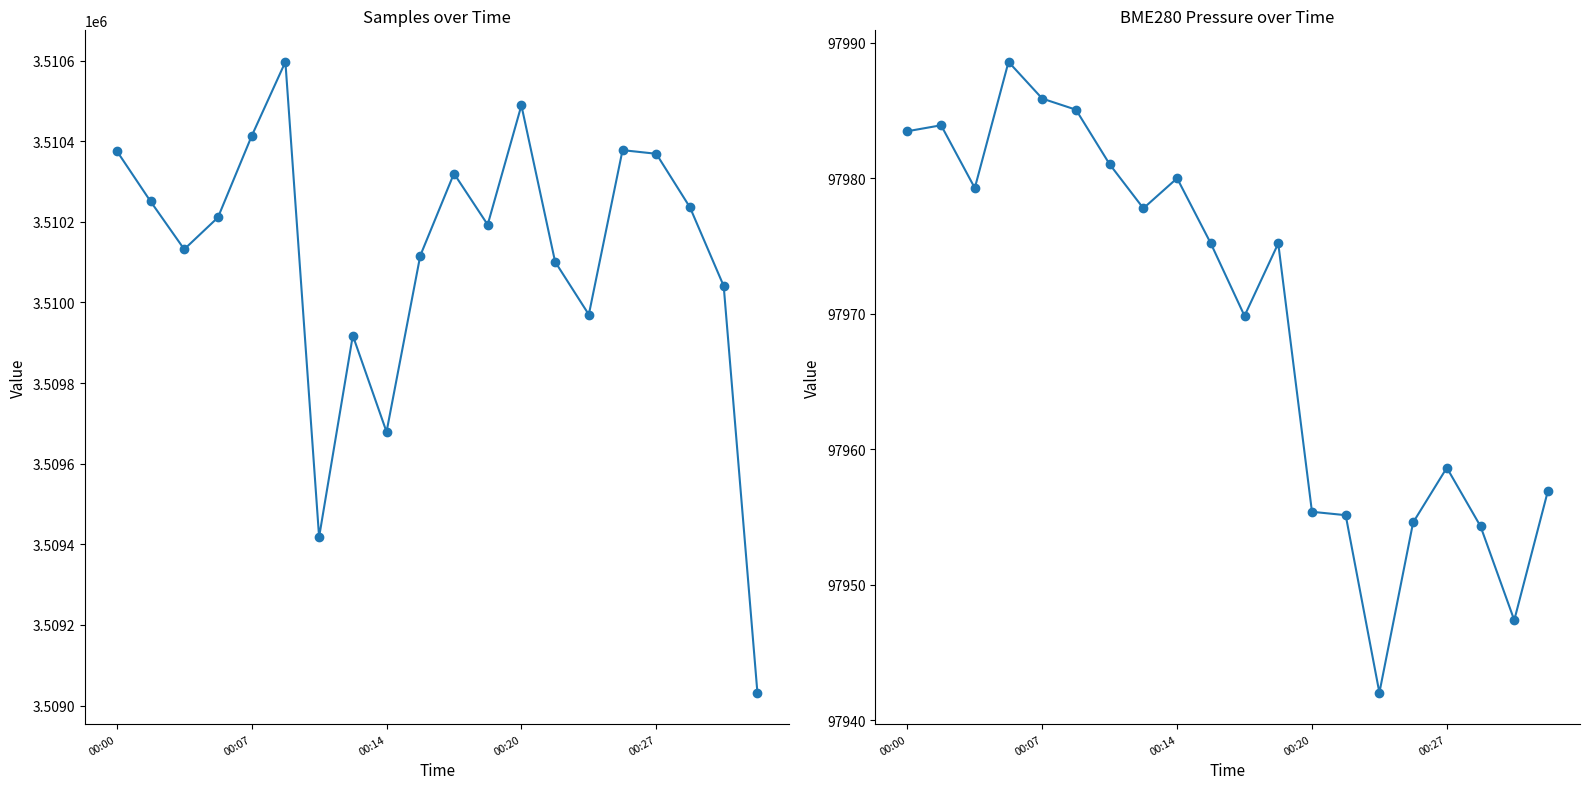

What is the sum of the Samples values at 15 and 14?

7020348.0